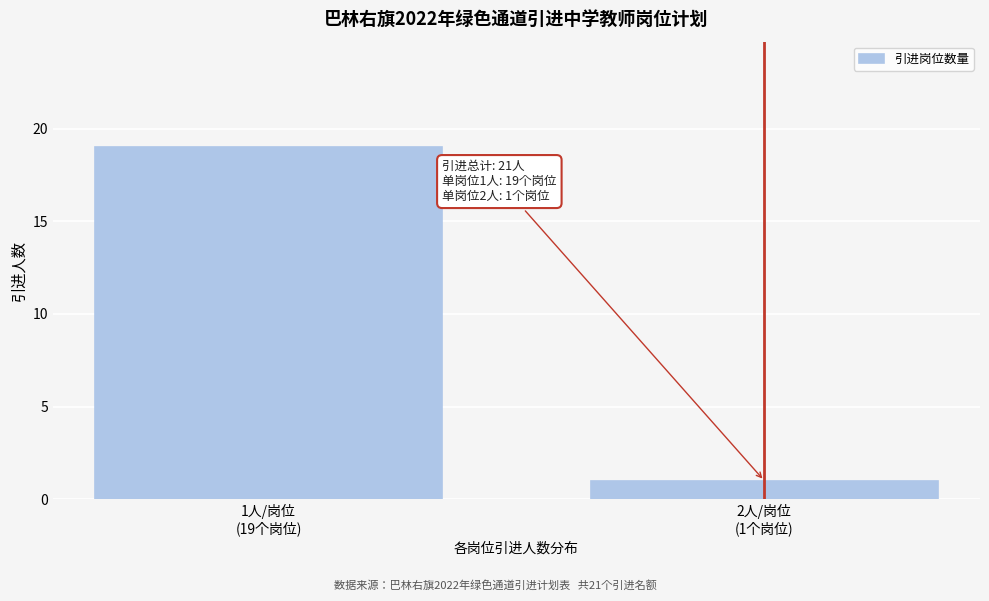

Reading left to right, what are all the values shown in this chart?

19	1